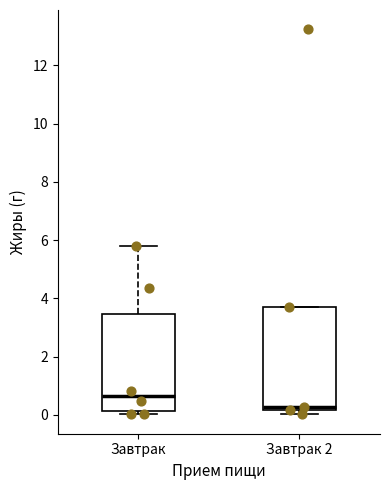

Where is the upper edge of the box for Завтрак 2 on the y-axis? The values are not printed on the chart, so give them approximately, as read against the axis.

3.8